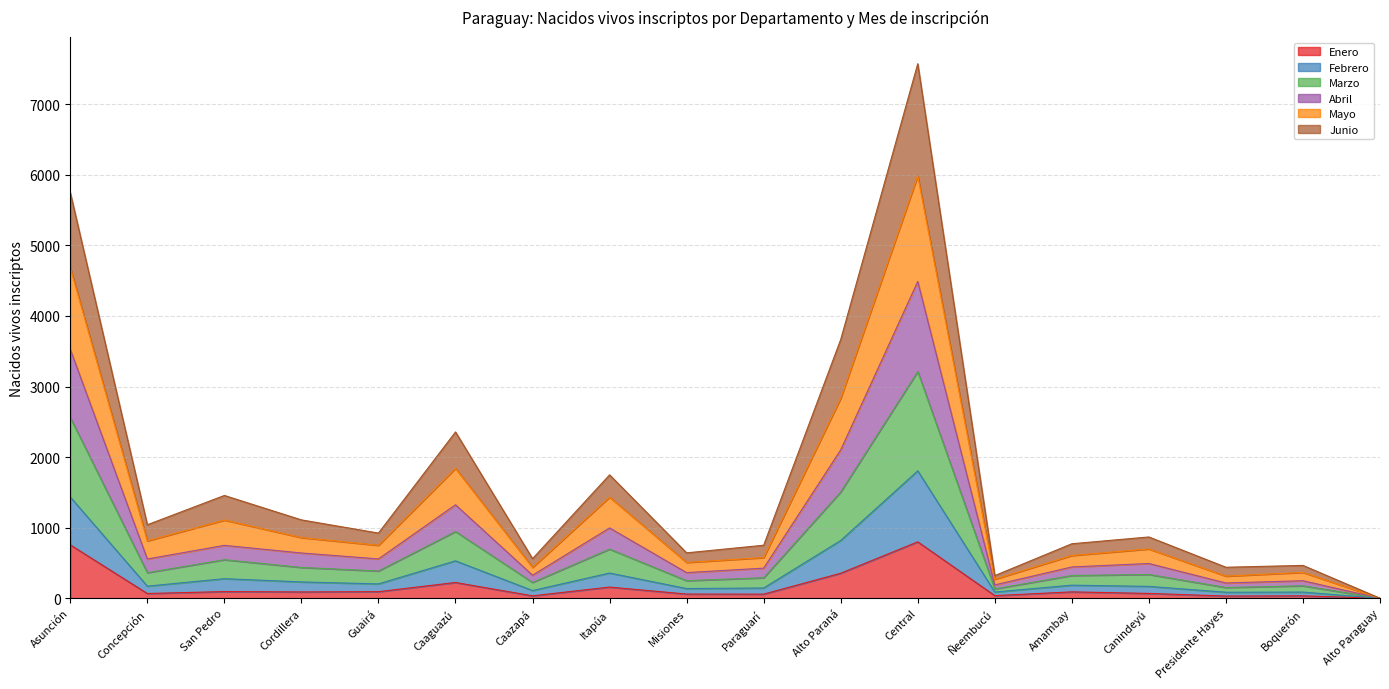

The value of Mayo at Canindeyú is 121. True or false?

False